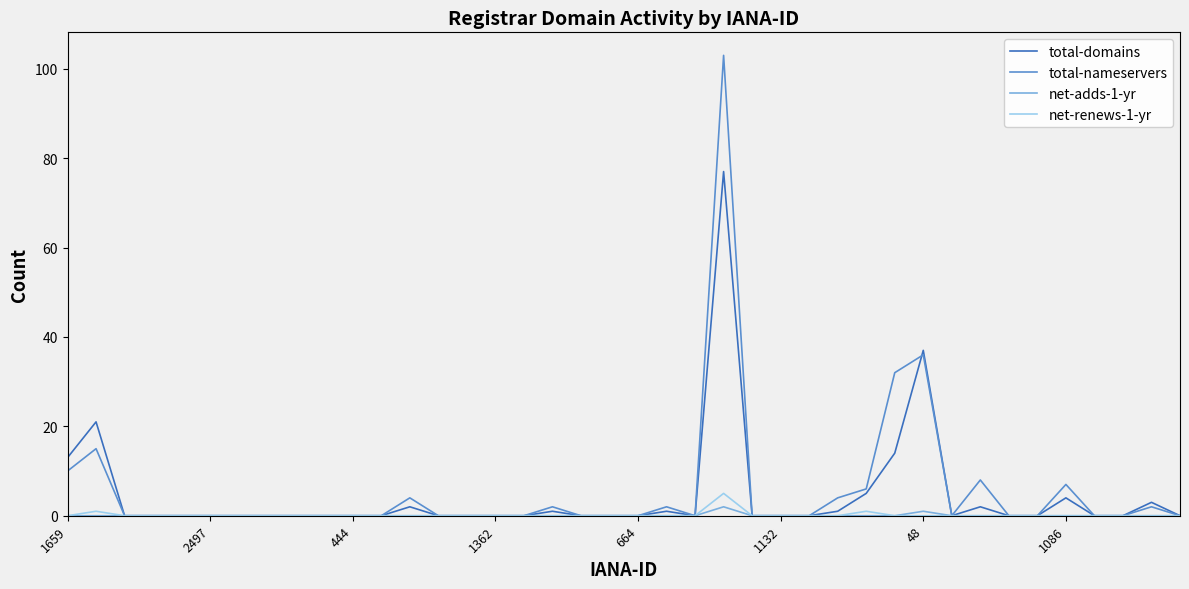

What is the maximum value shown in the chart?

103